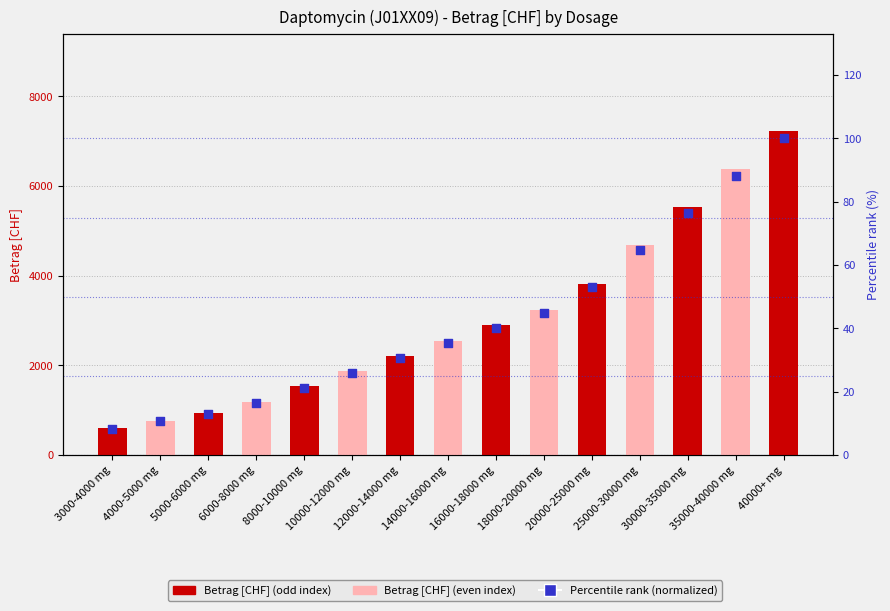

Which series contains the lowest Y value?

Percentile rank (normalized)